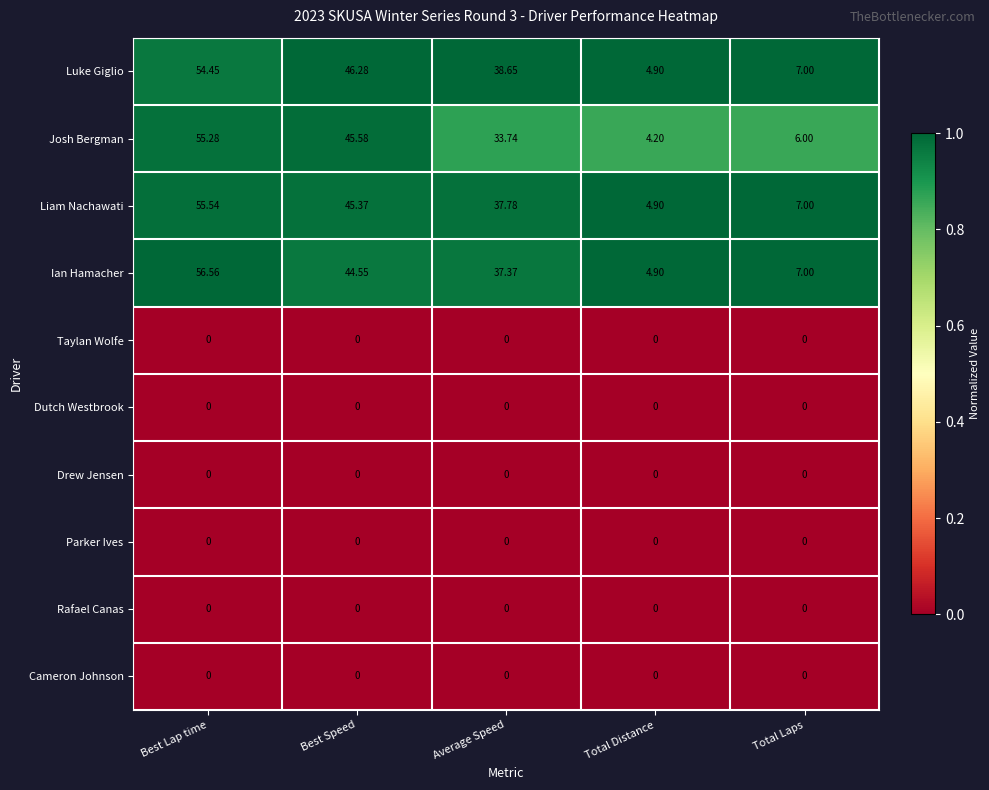

Which series has the largest total across all categories?

Luke Giglio